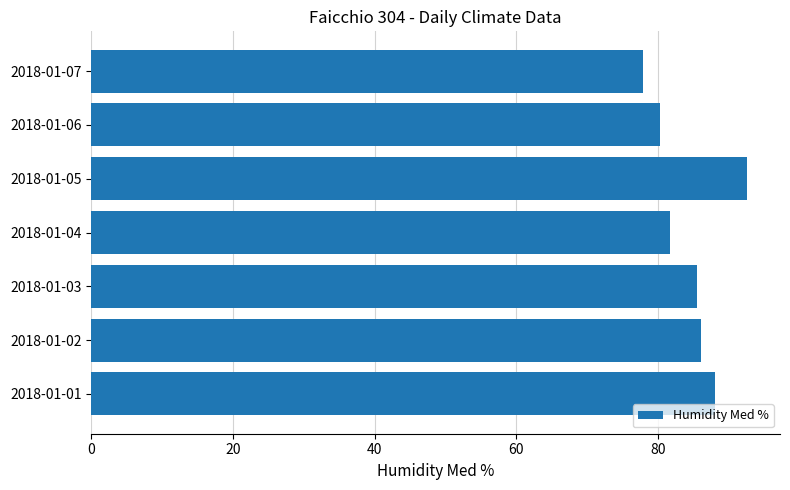

What is the average value?

84.6